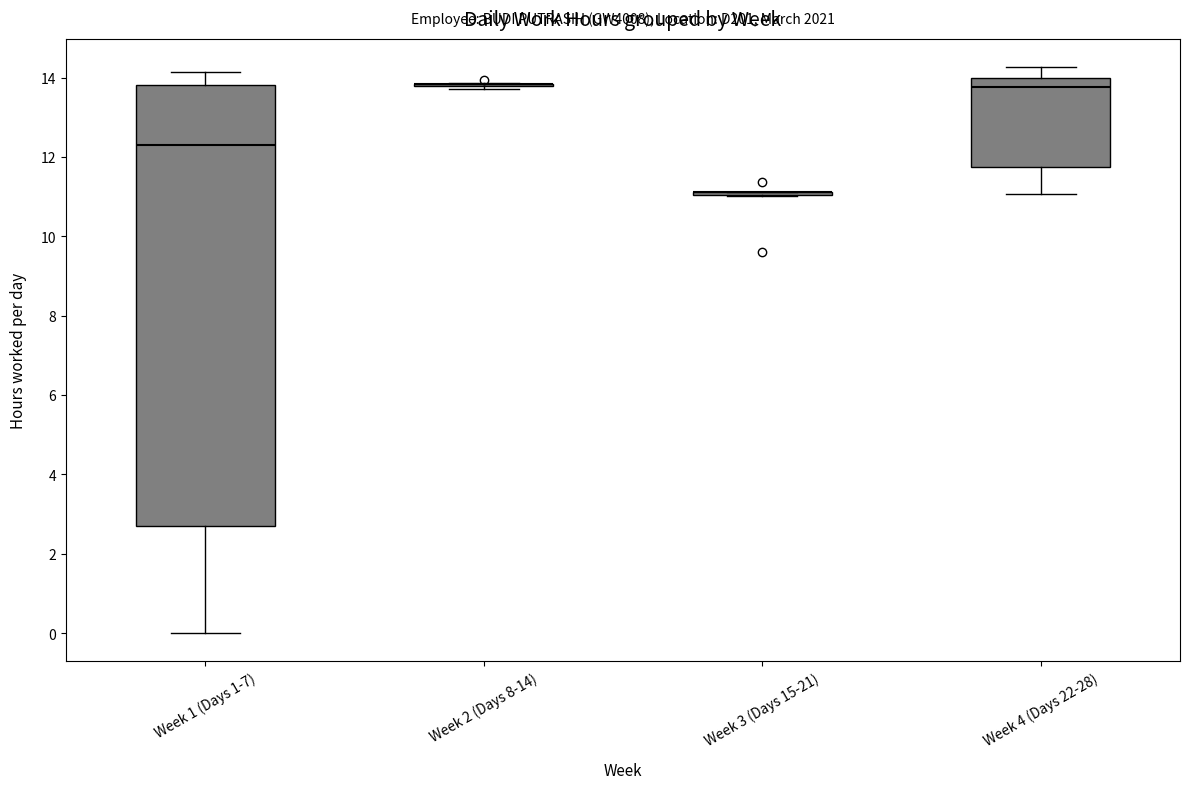

Reading left to right, transcribe this box plot: for each box, give where its median line is, the range the box spans, and where its two whiskers end, as read against the y-axis. The values are not printed on the chart, so give them approximately, as read against the axis.

Week 1 (Days 1-7): median 12.4, box 2.8 to 13.8, whiskers 0.0 to 14.2
Week 2 (Days 8-14): box collapsed to a line at 13.8, whiskers 13.8 to 13.8
Week 3 (Days 15-21): box collapsed to a line at 11.2, whiskers 11.0 to 11.2
Week 4 (Days 22-28): median 13.8, box 11.8 to 14.0, whiskers 11.0 to 14.2